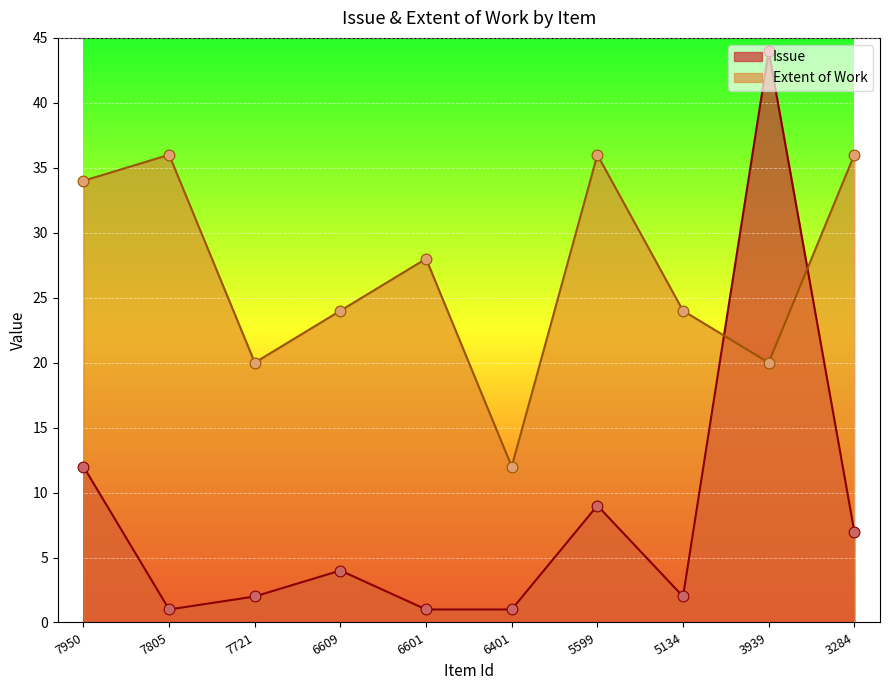

At how many categories does at least one series exceed 13?

9